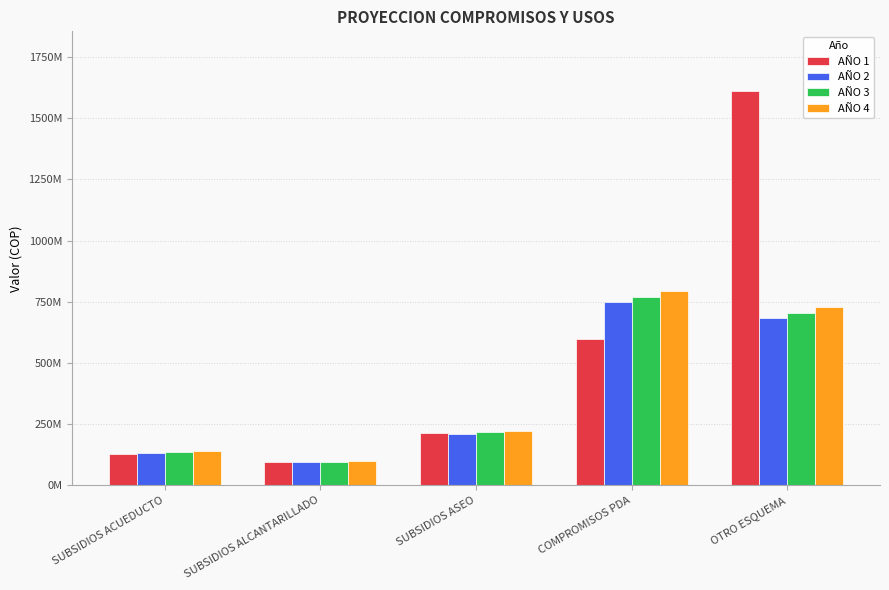

List the series in order of their peak value, lowest first.

AÑO 2, AÑO 3, AÑO 4, AÑO 1